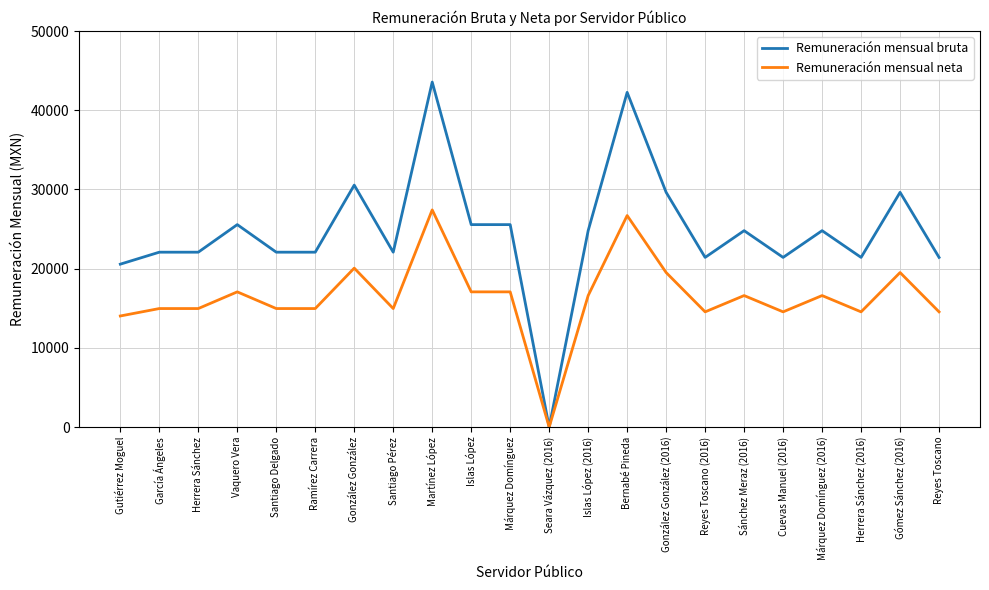

The Remuneración mensual bruta series shows 24800.3 at Sánchez Meraz (2016). True or false?

True